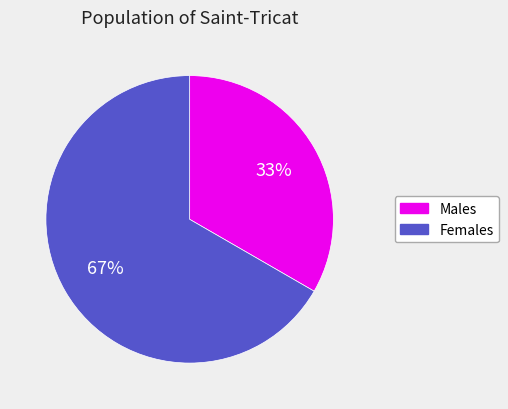

To the nearest percent, what is the average slice percentage?

50%